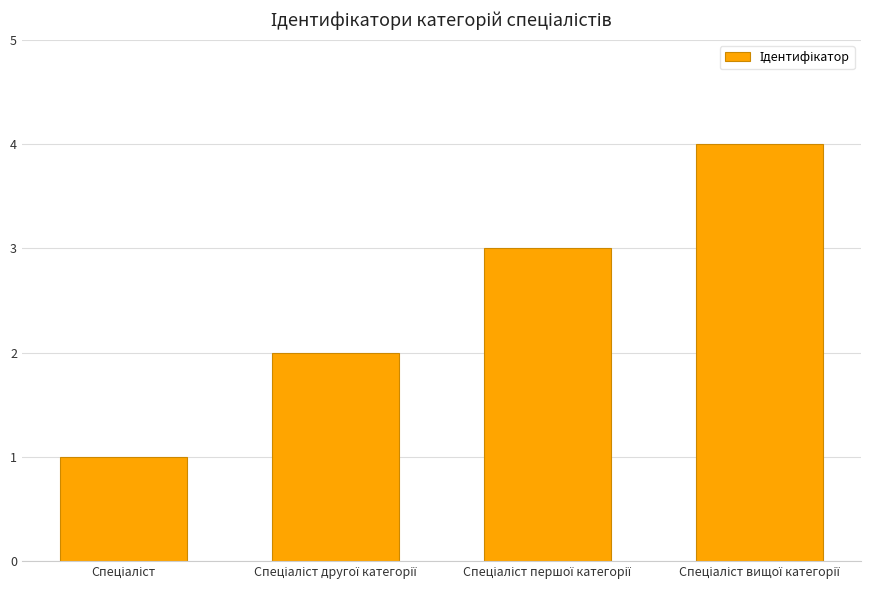

How many values are below 3?

2